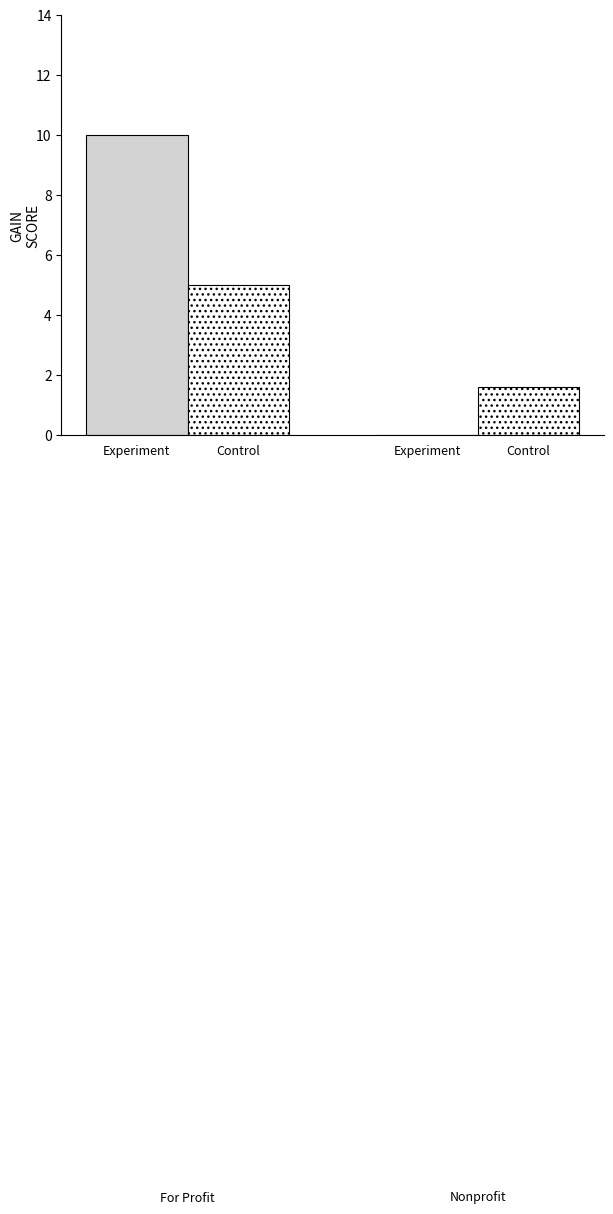

How many groups of bars are there?

2